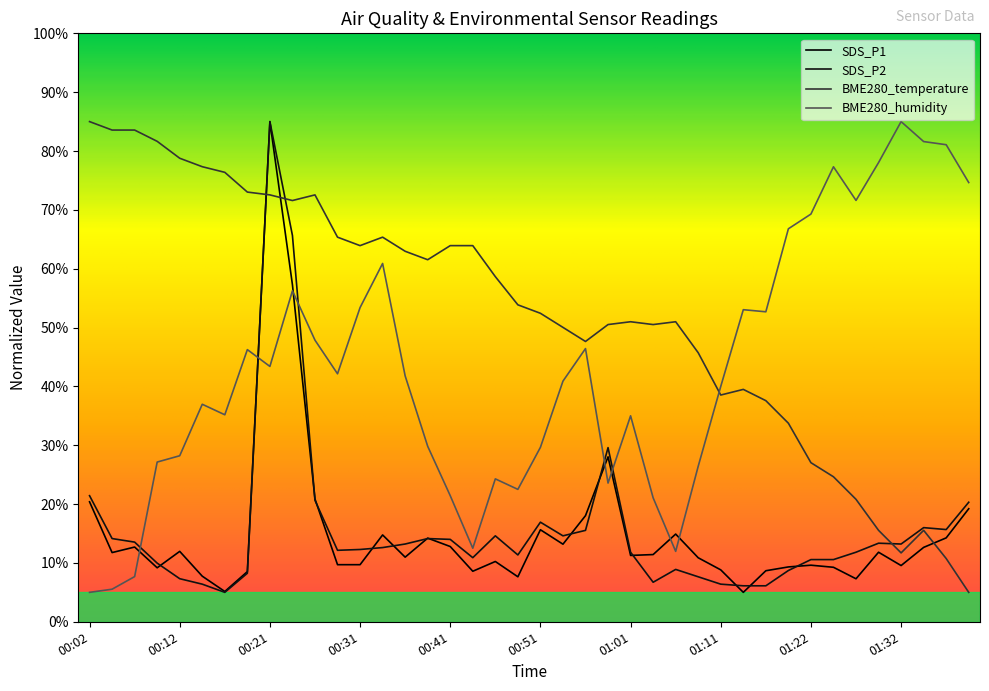

Does the chart display data point markers on the line(s)?

No